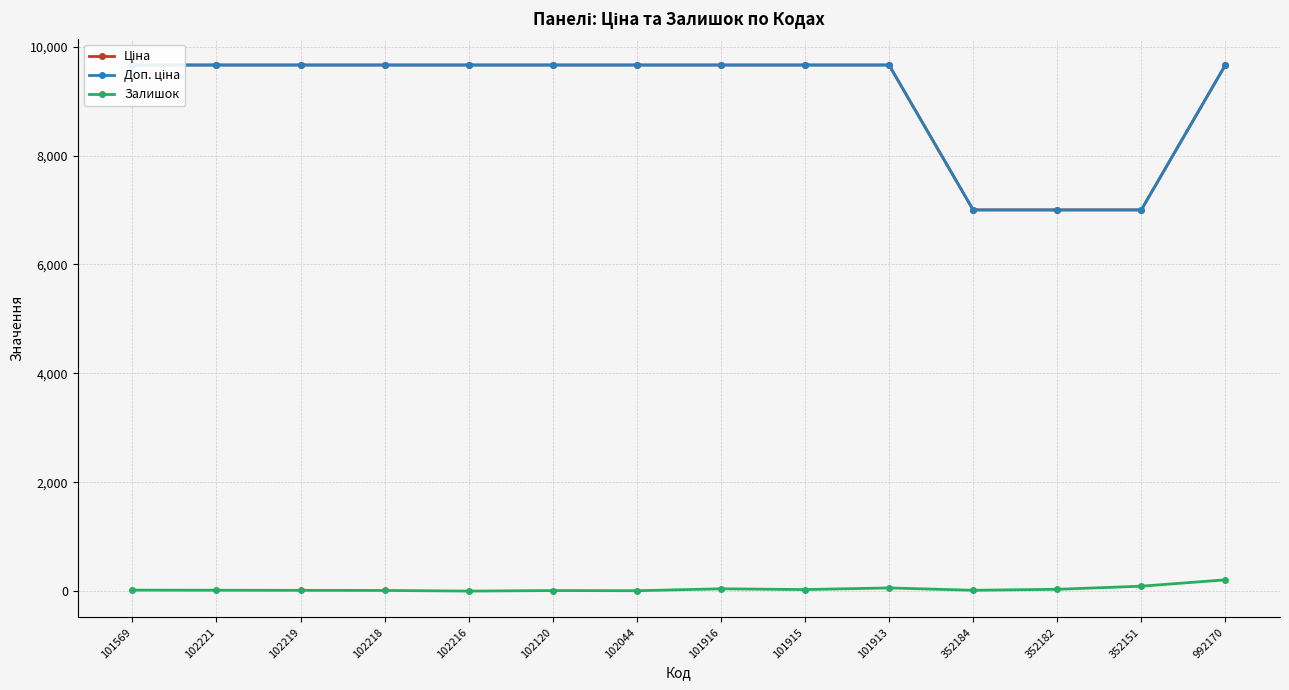

What is the label of the 3rd point from the left?

102219